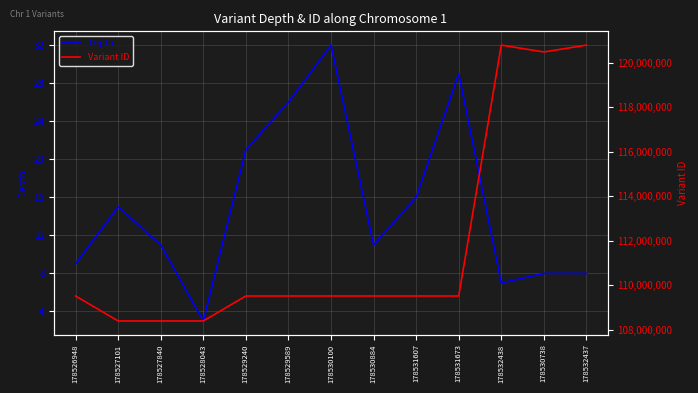

Where does the Variant ID series first go above 109525368?

178530884